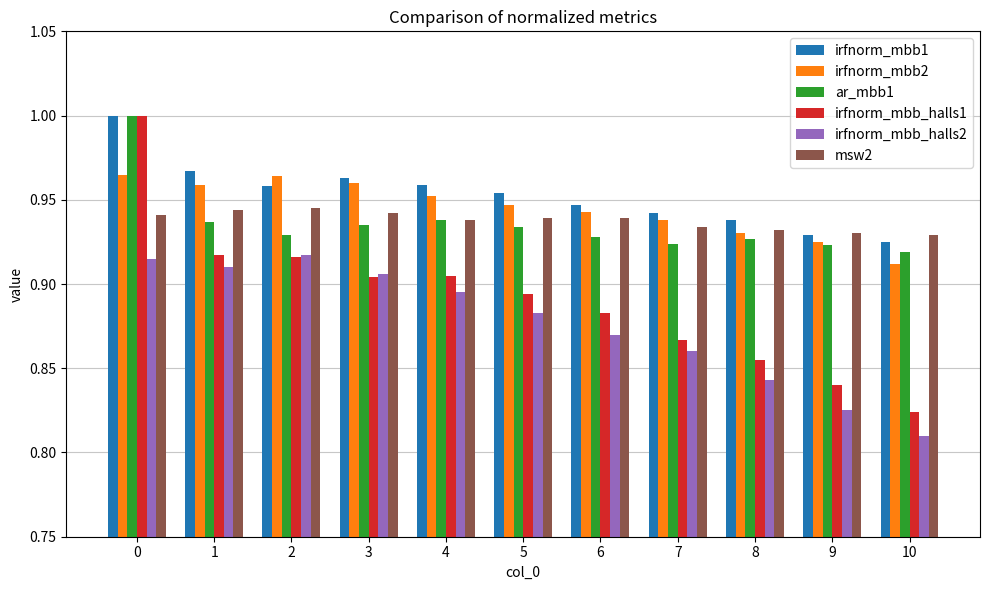

What is the sum of the irfnorm_mbb_halls1 values at 3 and 4?

1.8